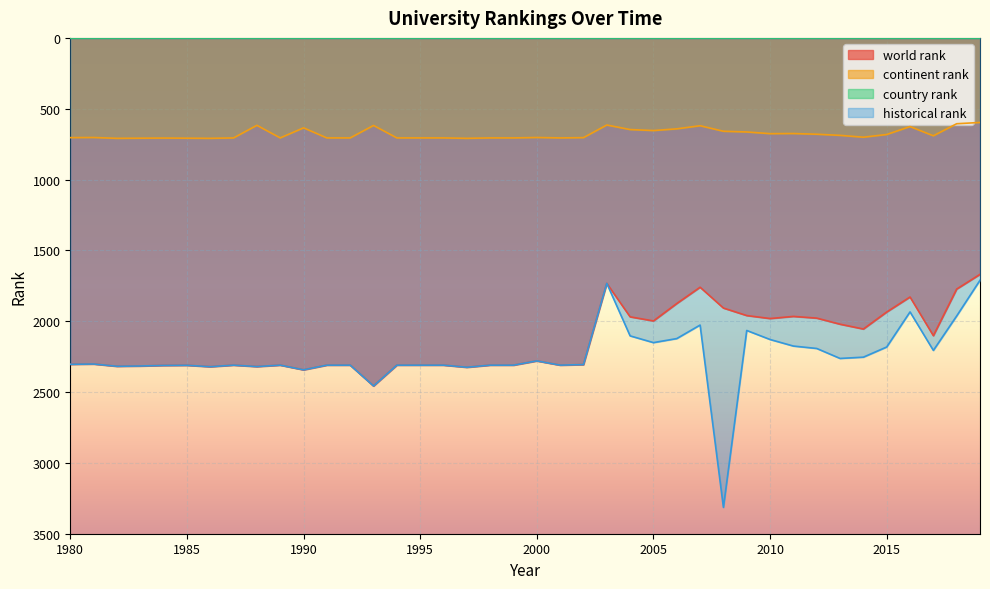

Which series has the largest range (max minus min)?

historical rank